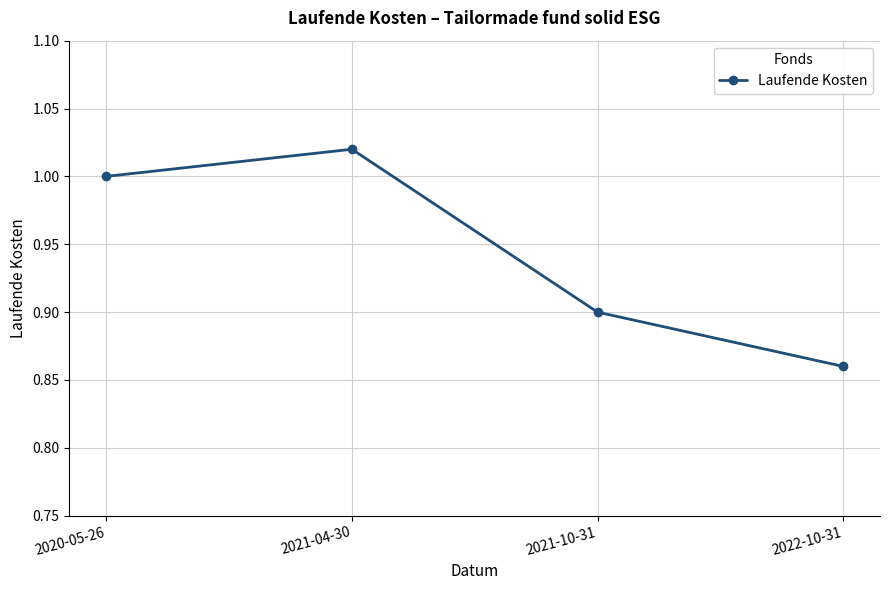

What is the sum of all values?

3.8